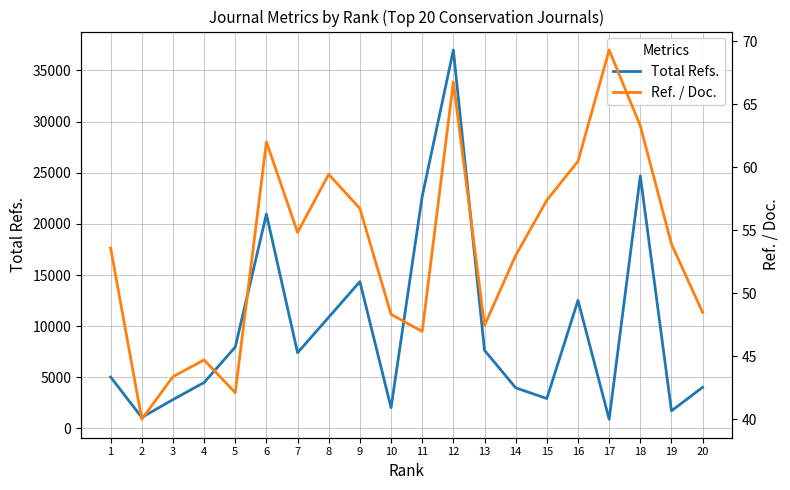

What is the difference between the maximum and second lowest values in the Ref. / Doc. series?

27.2